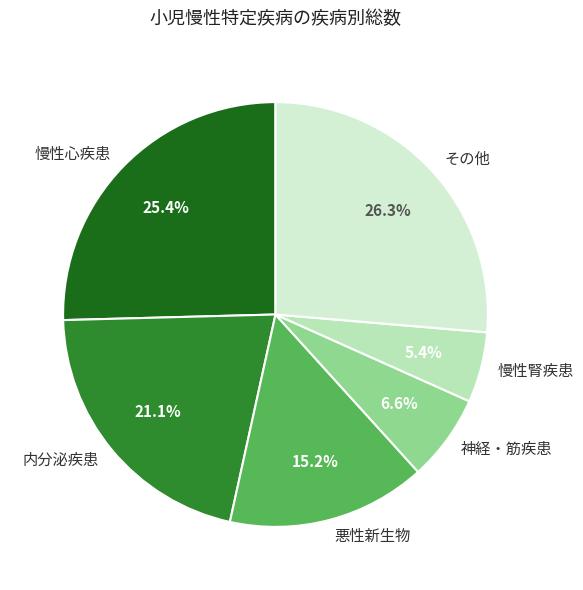

What portion of the pie excludes 内分泌疾患?

78.9%